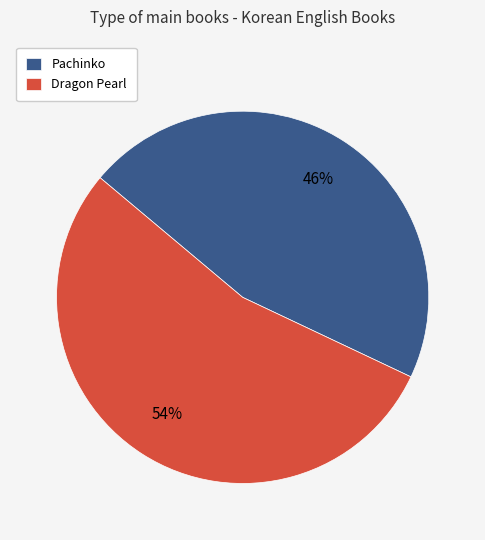

The Dragon Pearl slice represents 62% of the pie. True or false?

False